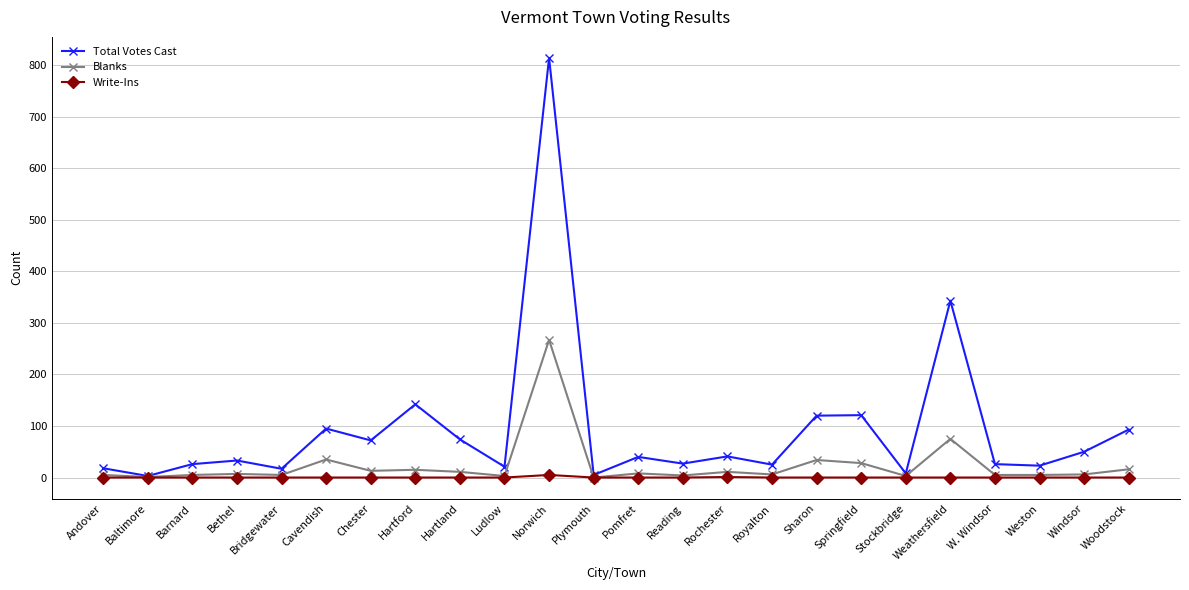

What is the label of the 5th point from the right?

Weathersfield